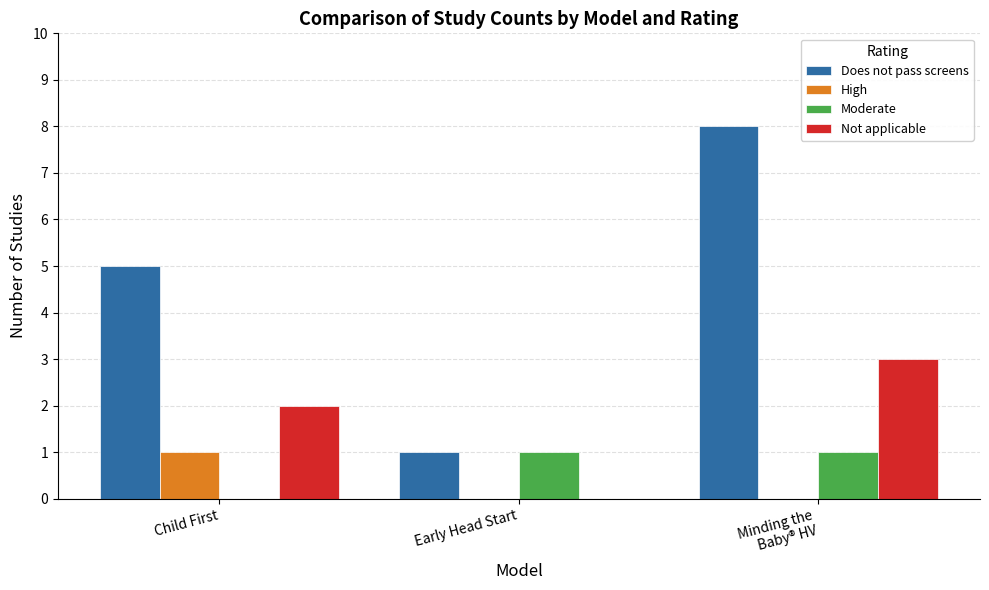

Count the Not applicable values in the range 0 to 3.

3